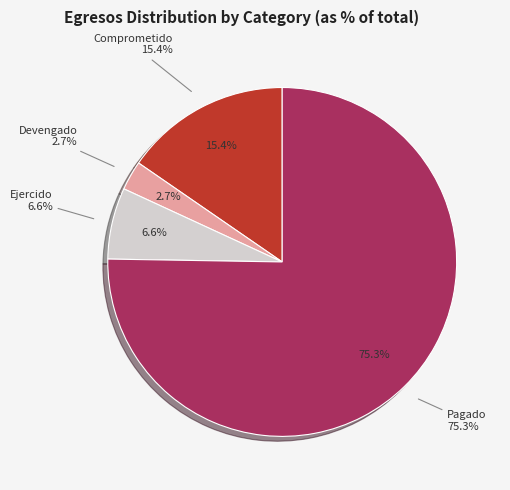

Which has a higher value, Ejercido or Pagado?

Pagado